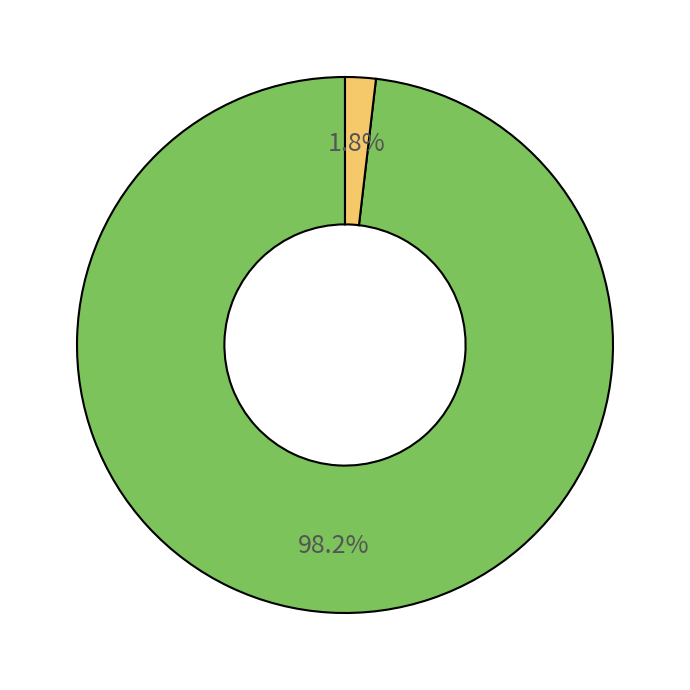

Is there a majority slice in this chart?

Yes